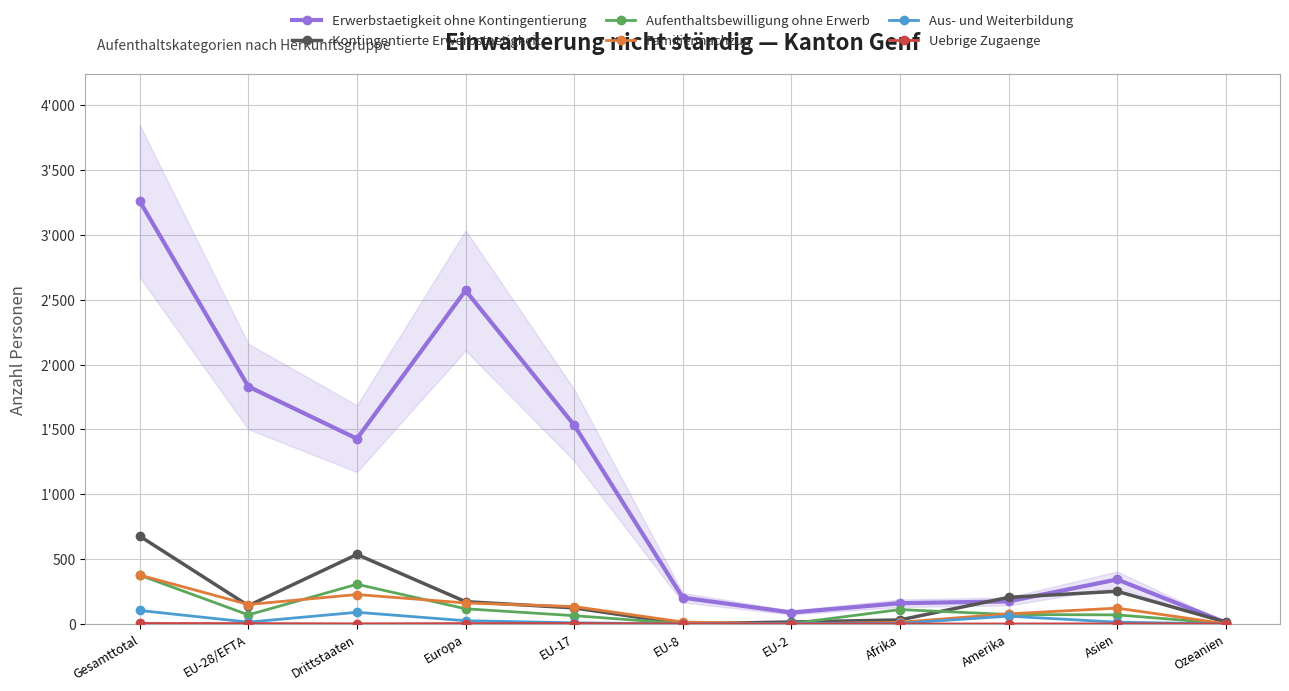

Where is the first local minimum for Kontingentierte Erwerbstaetigkeit?

EU-28/EFTA